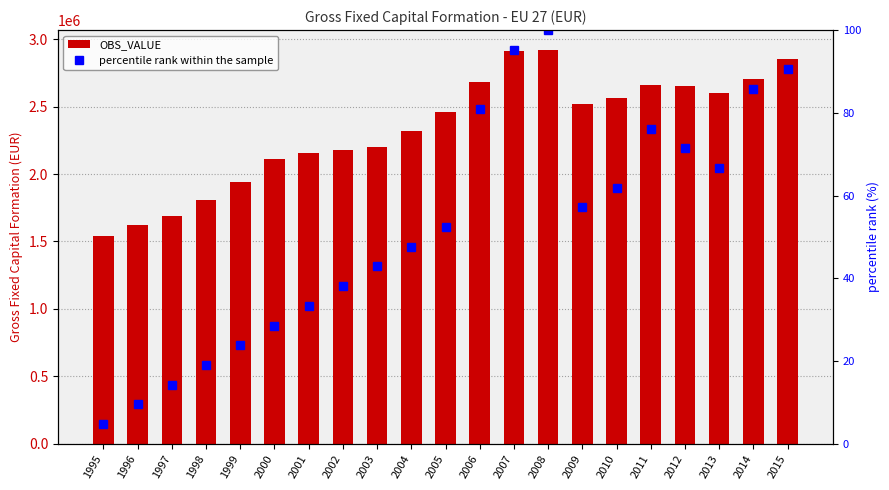

Are the bars grouped side by side (vs. stacked)?

Yes